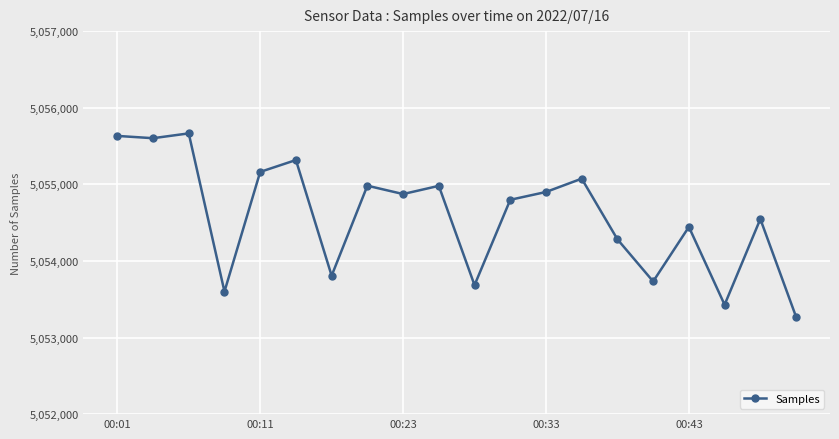

What is the minimum value shown in the chart?

5053271